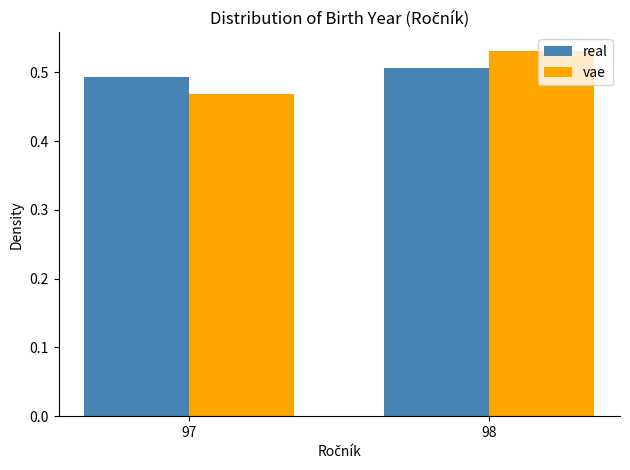

Which series has the largest range (max minus min)?

vae